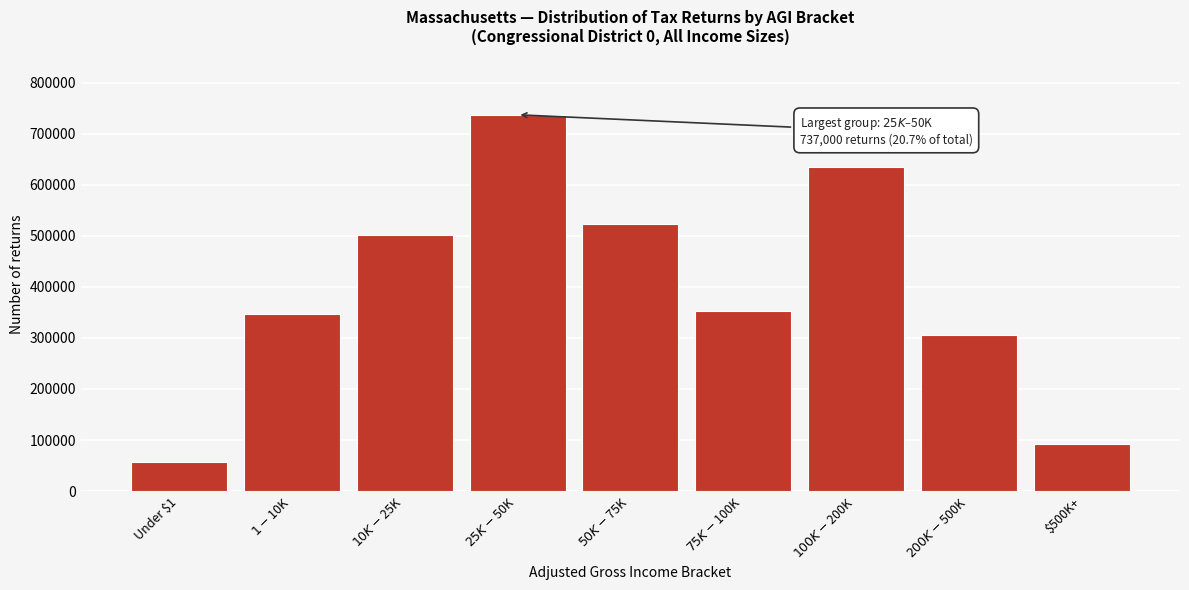

Reading left to right, transcribe all the data shown in this chart.

57310	347730	501020	737000	523570	352260	634670	306310	91640